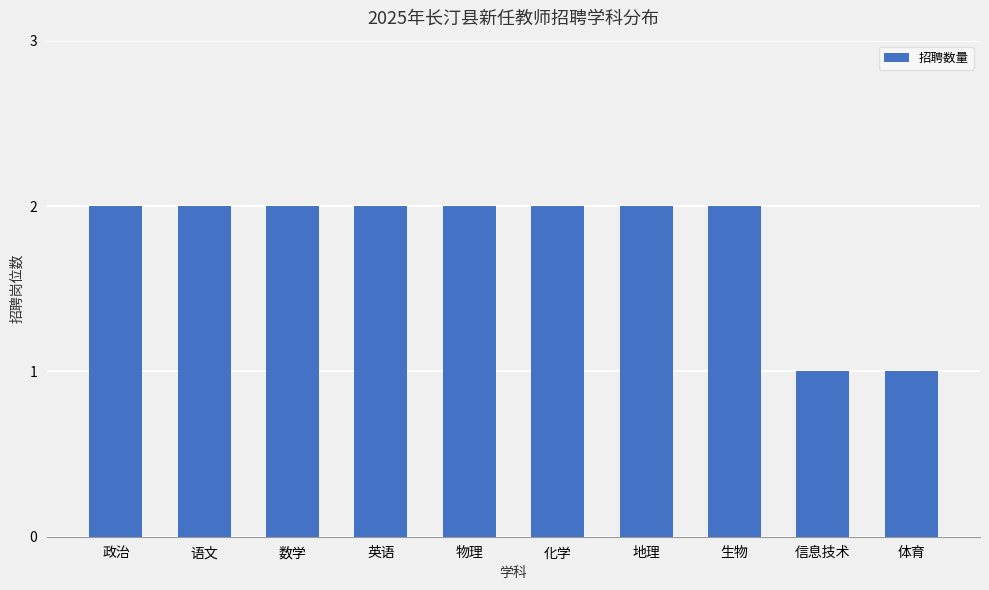

Read the value at 生物.

2